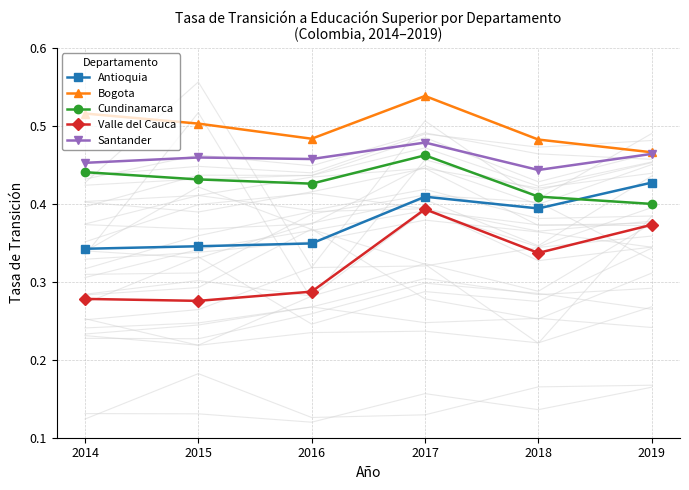

True or false: Bogota has a value of 0.5 at 2014.

True